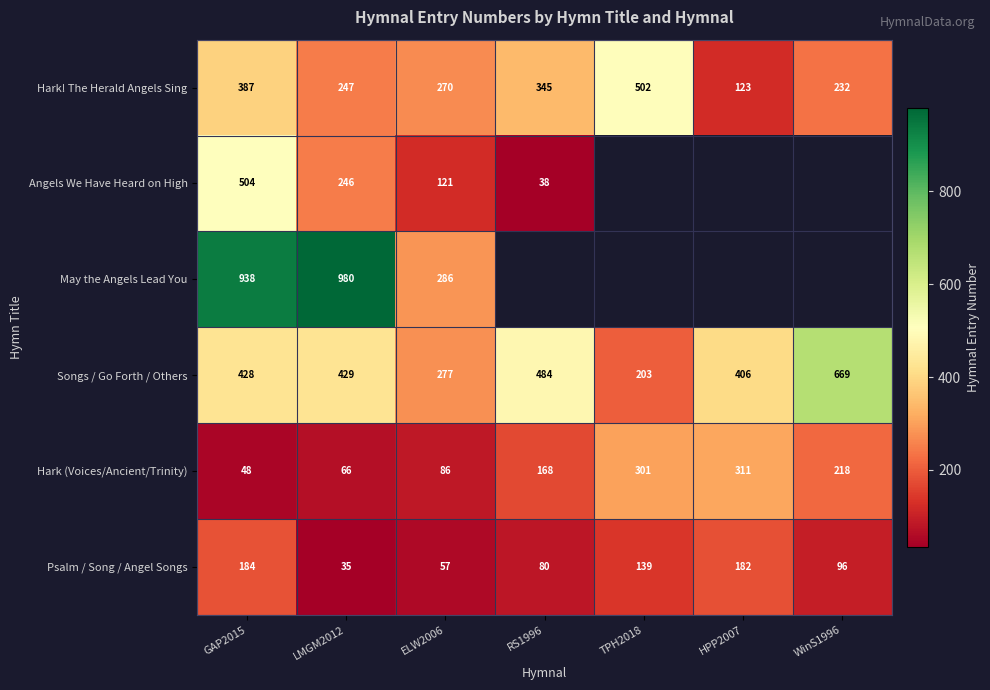

The Psalm / Song / Angel Songs series shows 57 at HPP2007. True or false?

False